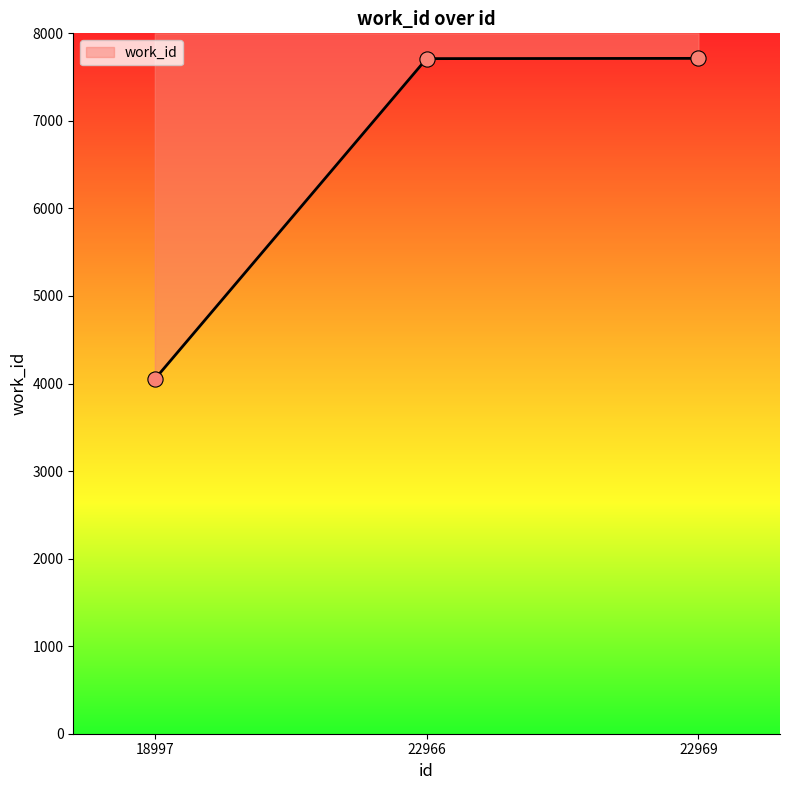

Which has a higher value, 22966 or 18997?

22966